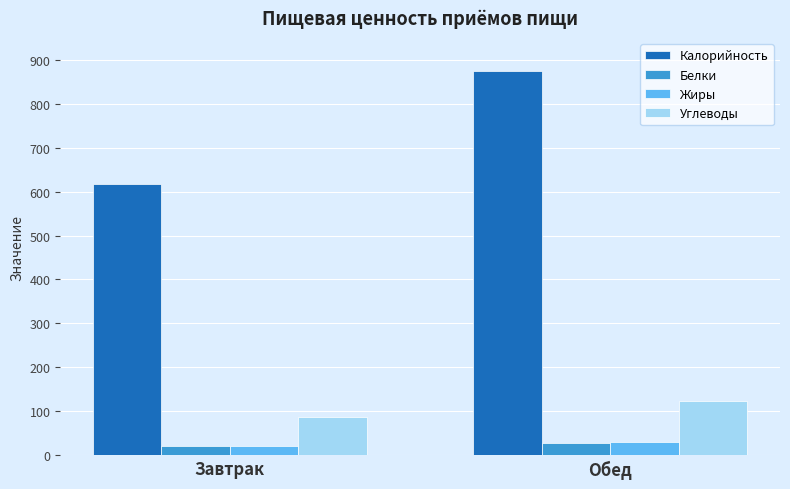

What is the label of the 1st bar from the left?

Завтрак